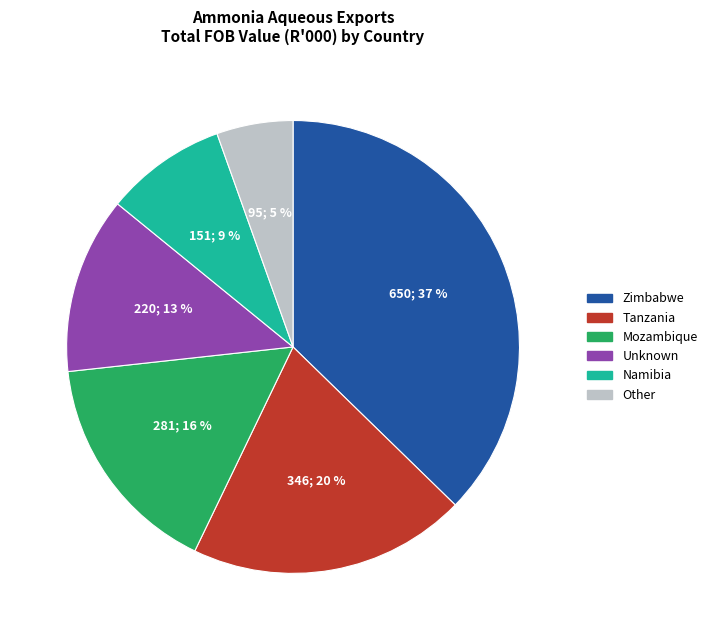

Is it true that Unknown is 24% of the pie?

False